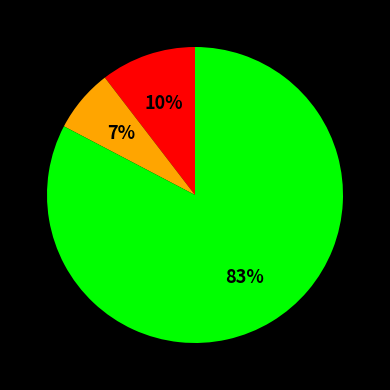

Is there a majority slice in this chart?

Yes